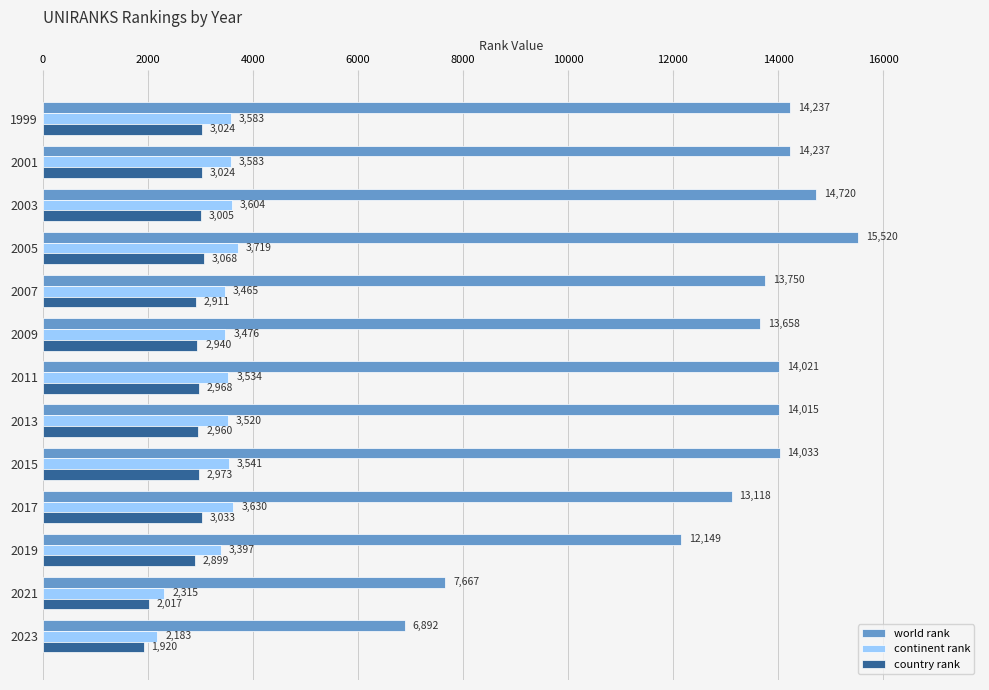

At which category is the sum across all series the highest?

2005